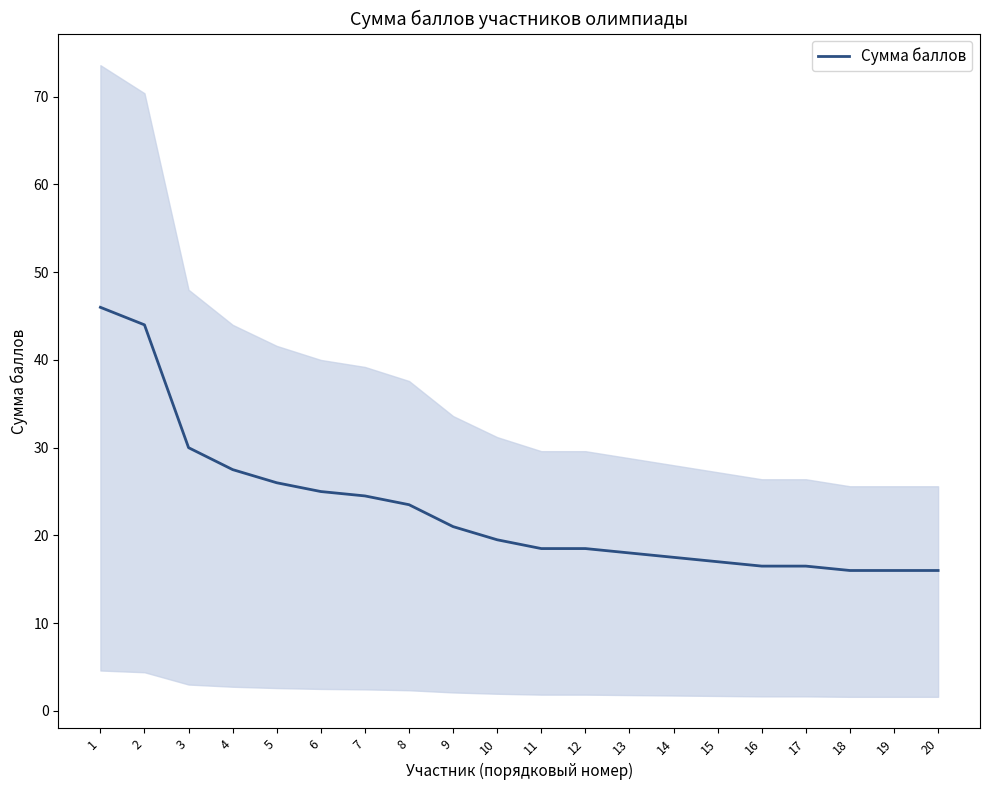

What is the approximate value at 17?

16.5